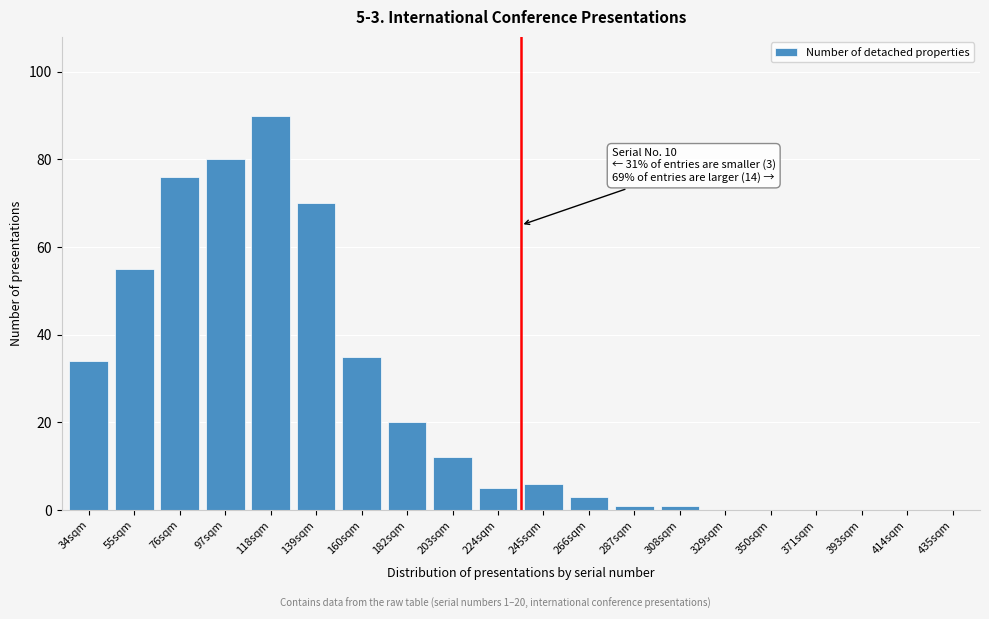

Reading right to left, what are all the values shown in this chart?

435sqm=0	414sqm=0	393sqm=0	371sqm=0	350sqm=0	329sqm=0	308sqm=1	287sqm=1	266sqm=3	245sqm=6	224sqm=5	203sqm=12	182sqm=20	160sqm=35	139sqm=70	118sqm=90	97sqm=80	76sqm=76	55sqm=55	34sqm=34